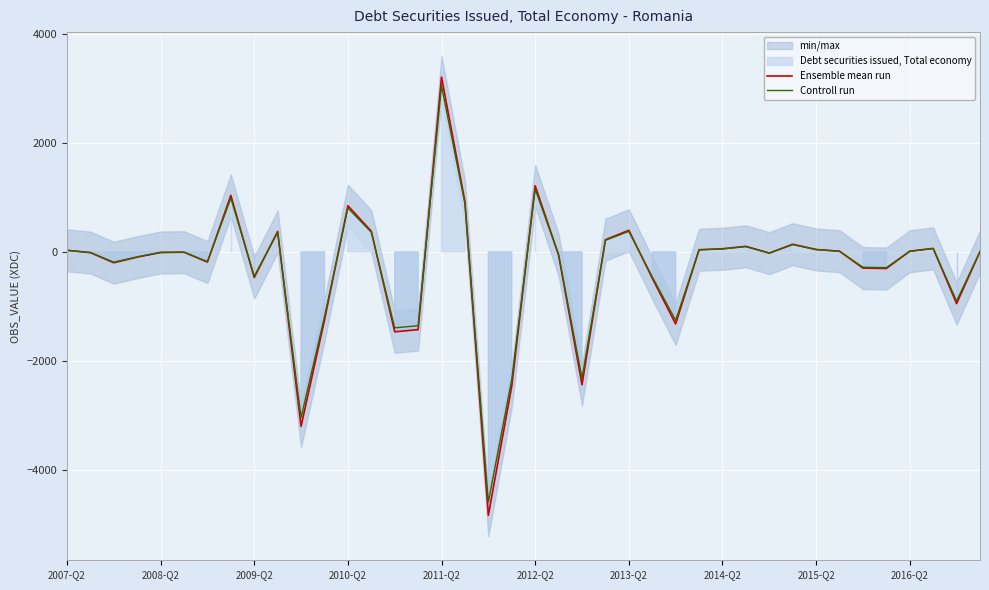

What is the lowest value of the Controll run series?

-4586.8